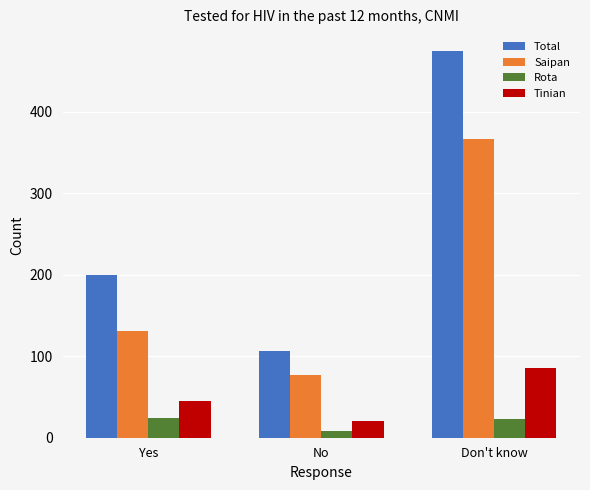

How many data points does each series have?

3